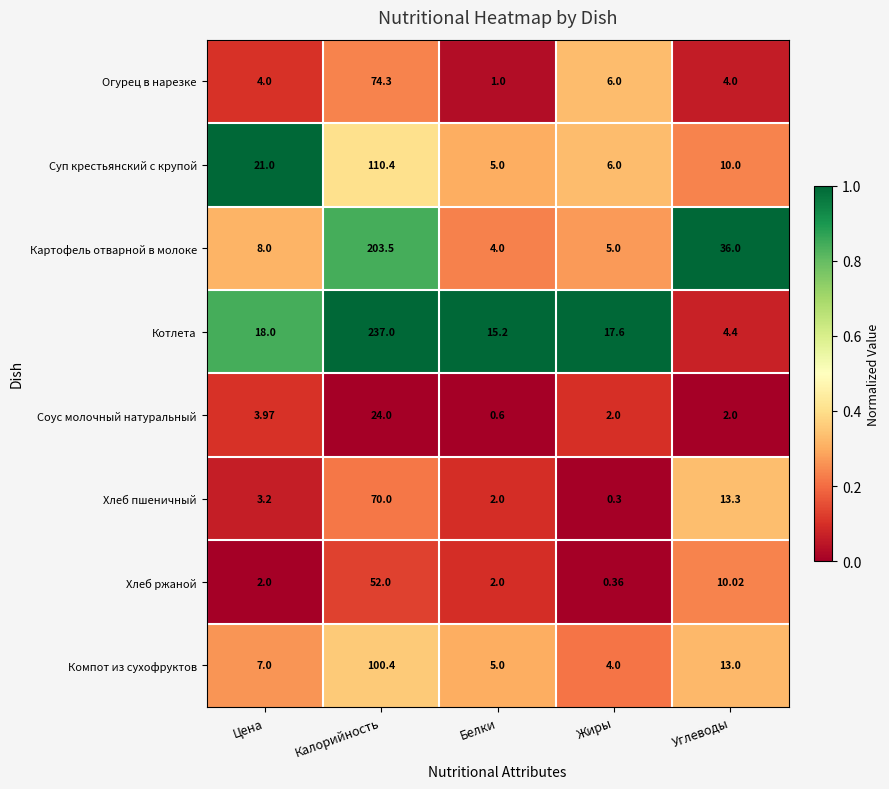

Which series has the largest total across all categories?

Котлета